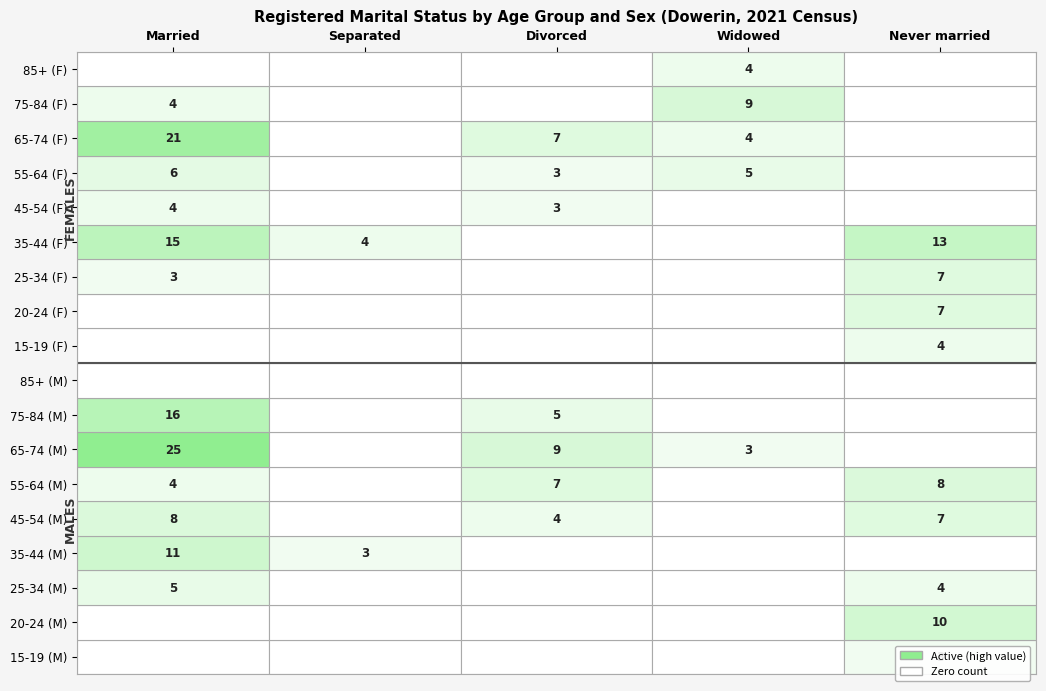

Is the value of Divorced at 4 greater than the value of Married at 4?

No